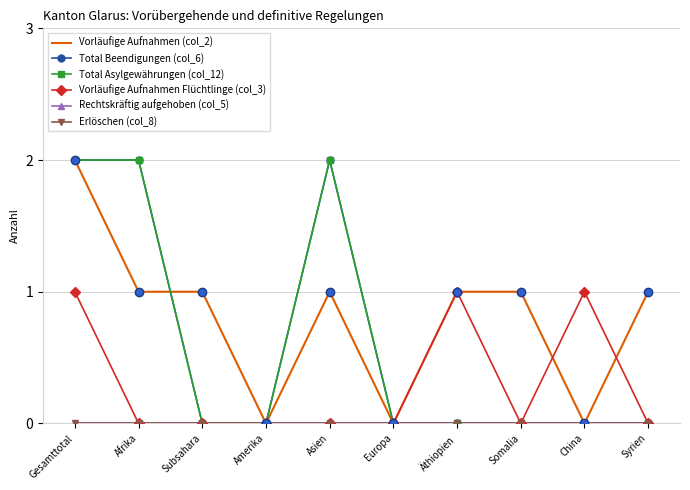

Is the value of Erlöschen (col_8) at Gesamttotal greater than the value of Rechtskräftig aufgehoben (col_5) at China?

No